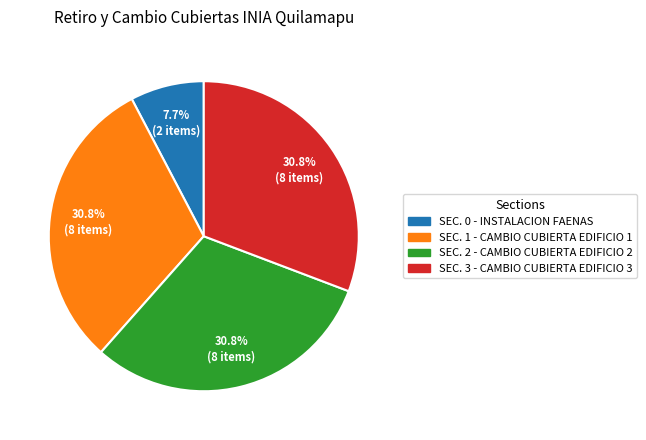

To the nearest percent, what is the difference between the largest and smallest slice percentages?

23%